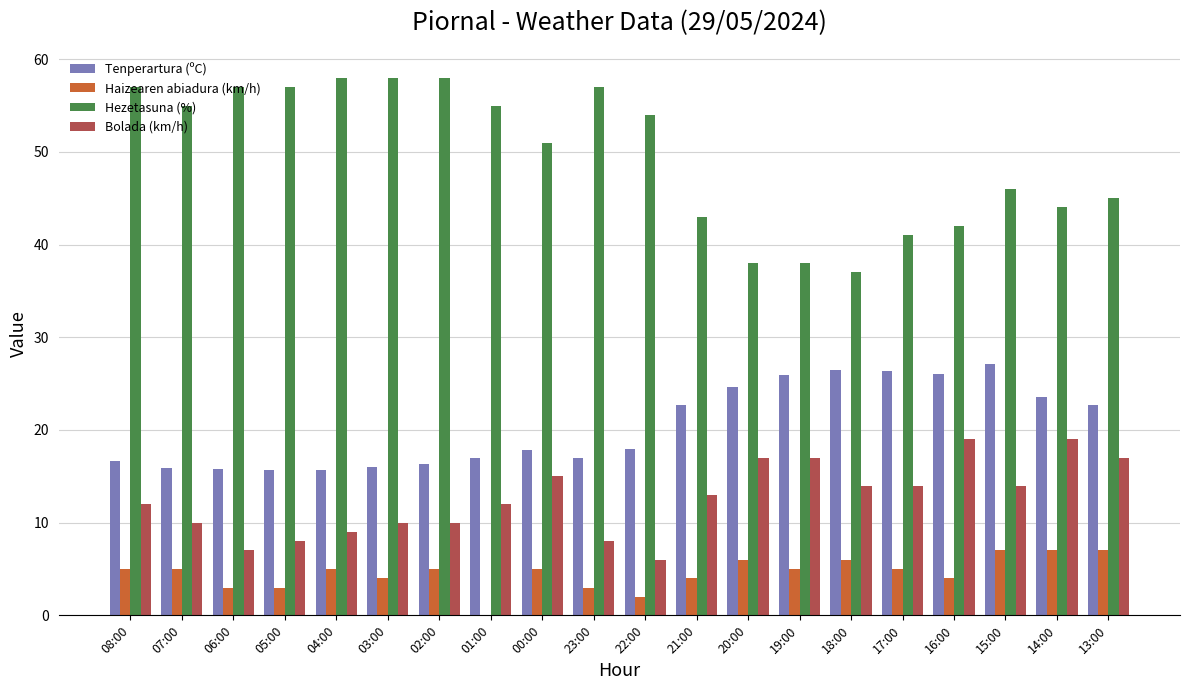

How many data points does each series have?

20